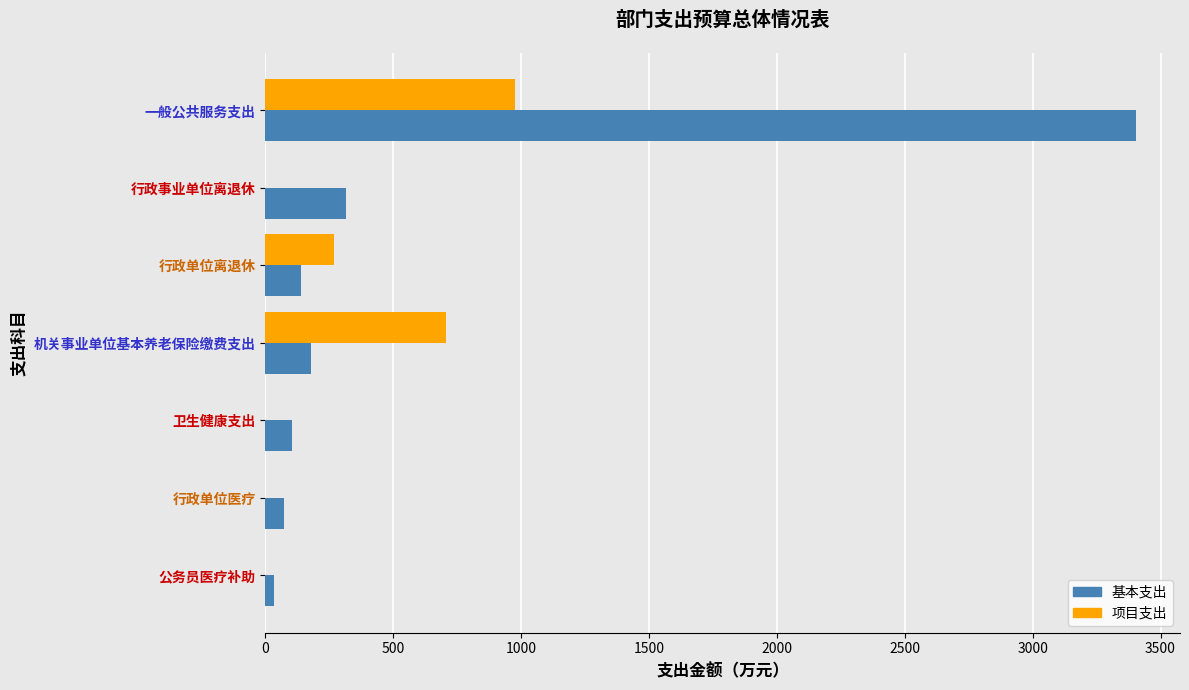

How many series are shown in this chart?

2